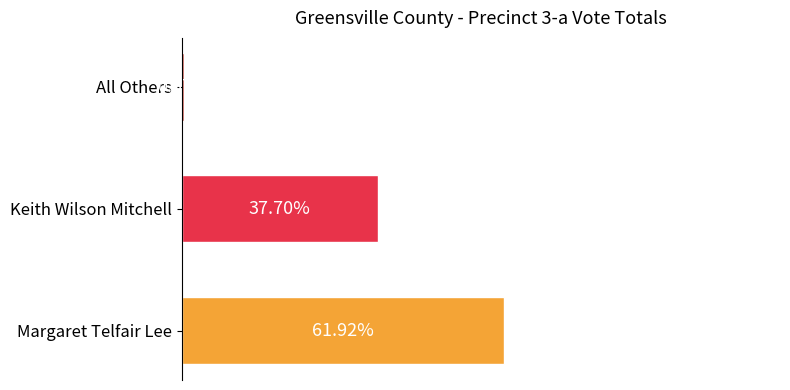

Are the bars horizontal?

Yes